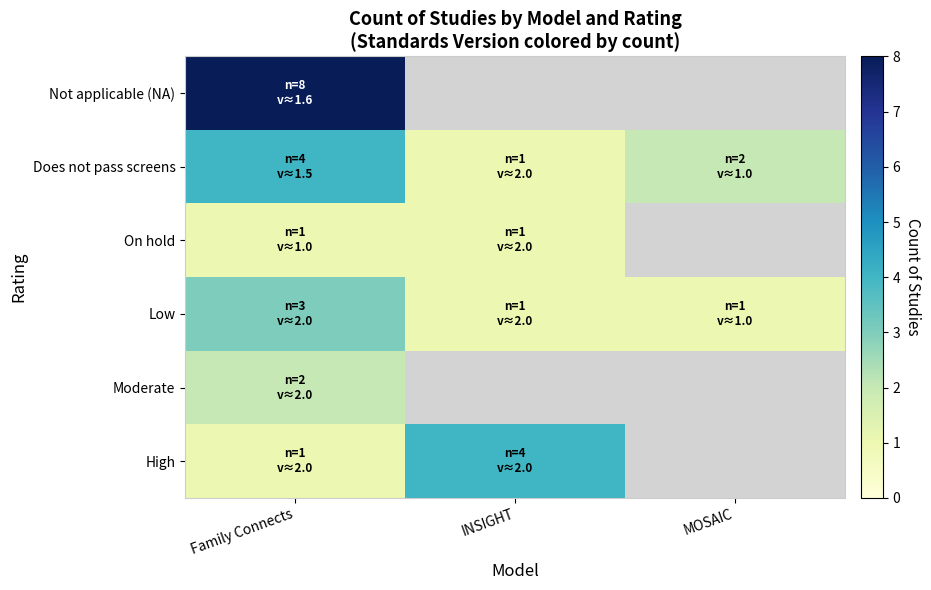

Which has a higher value, INSIGHT or Family Connects?

INSIGHT